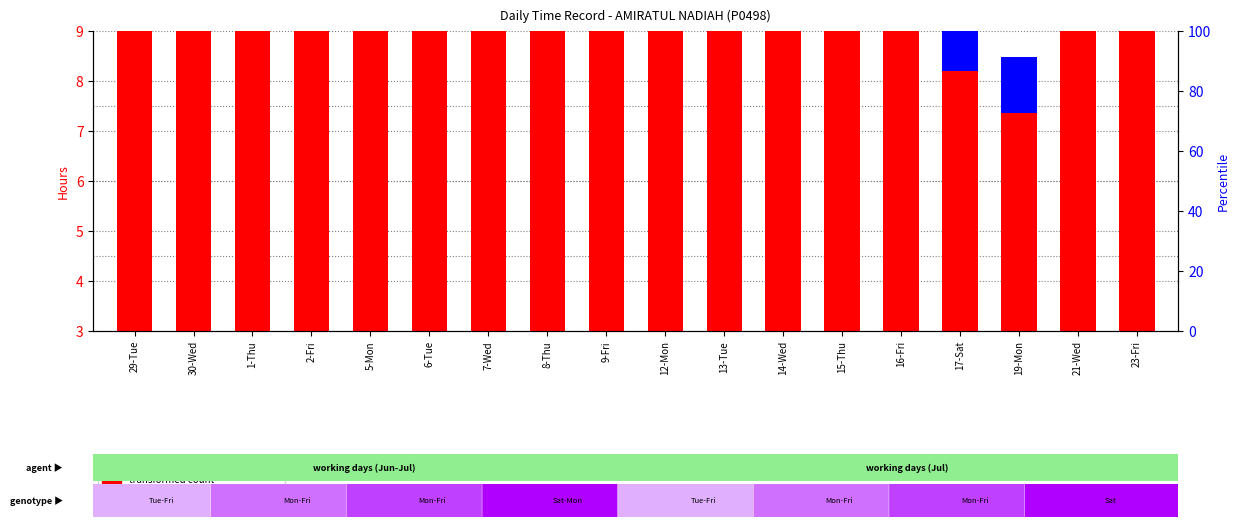

Rank the categories by transformed count value from lowest to highest.

19-Mon, 17-Sat, 1-Thu, 14-Wed, 30-Wed, 8-Thu, 7-Wed, 9-Fri, 12-Mon, 13-Tue, 5-Mon, 6-Tue, 2-Fri, 15-Thu, 16-Fri, 23-Fri, 29-Tue, 21-Wed